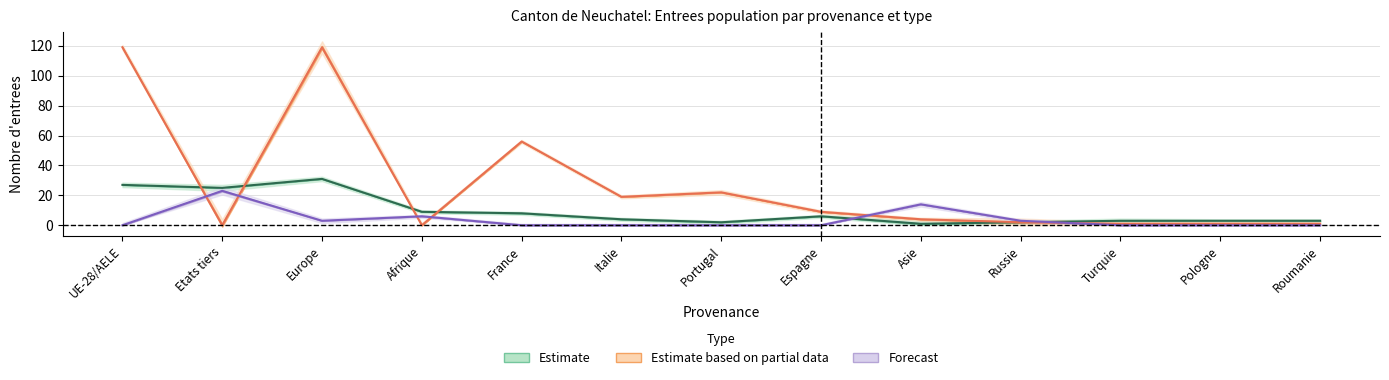

Does the chart have visible grid lines?

Yes